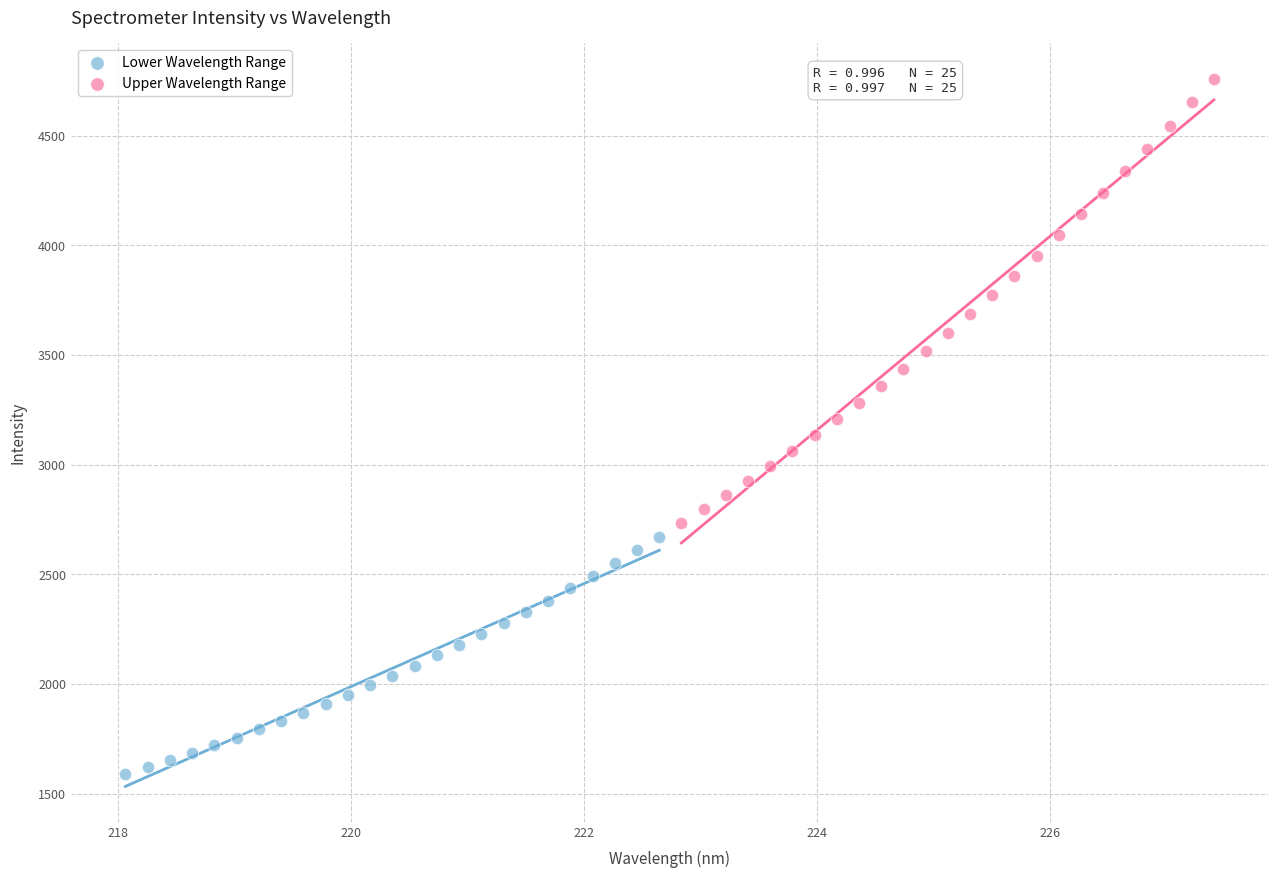

What are all the series names shown in the legend?

Lower Wavelength Range, Upper Wavelength Range